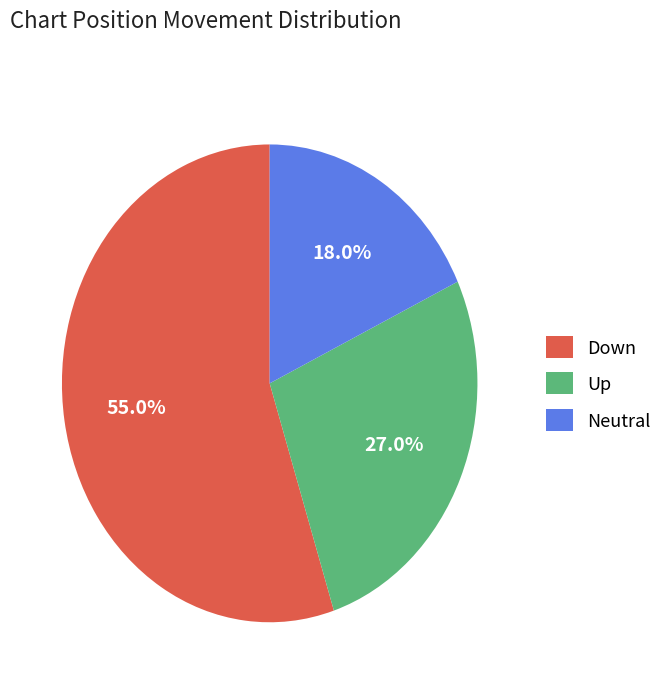

What percentage is NOT represented by Down?

45.0%